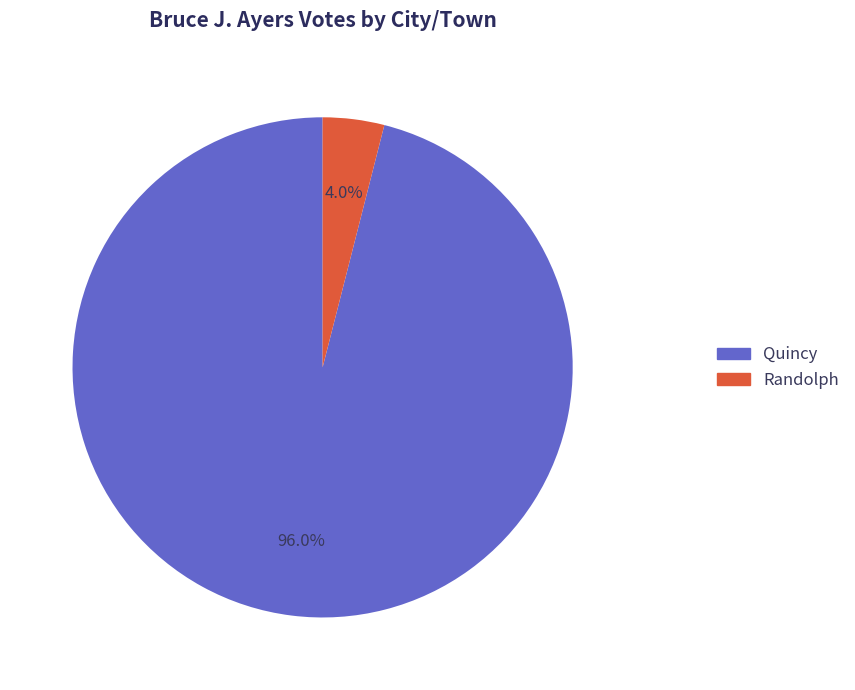

To the nearest percent, what is the difference between the largest and smallest slice percentages?

92%